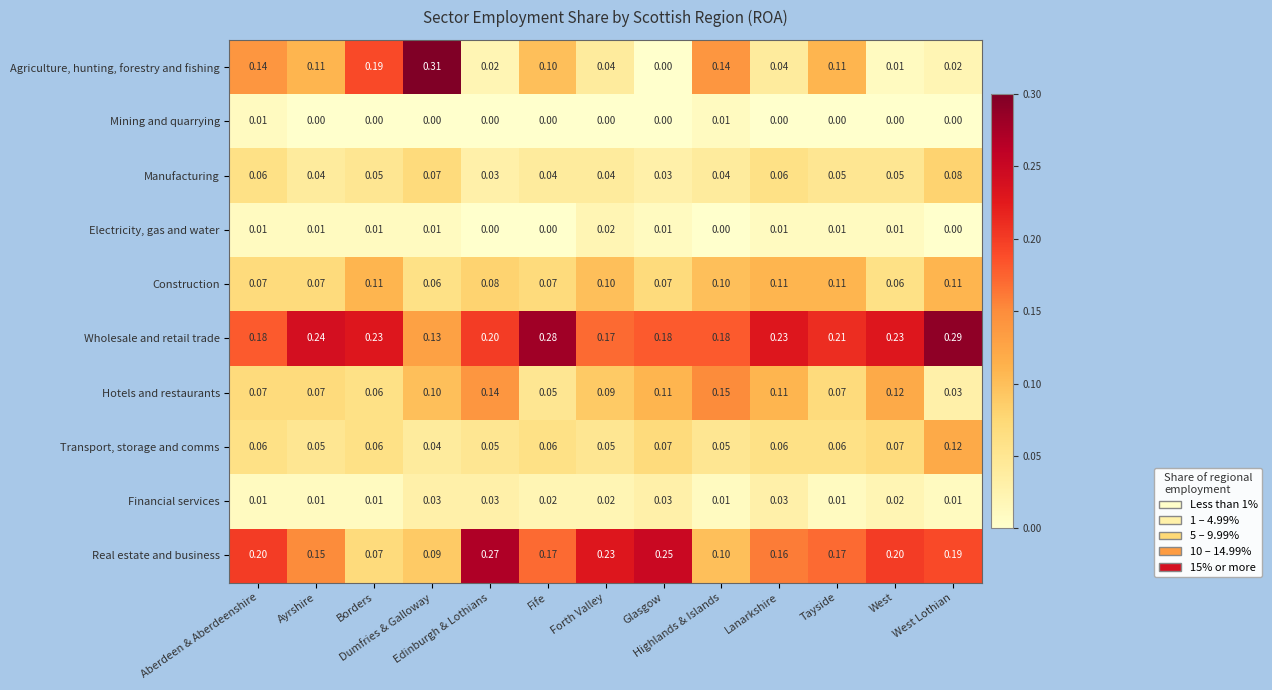

List the series in order of their peak value, lowest first.

Mining and quarrying, Electricity, gas and water, Financial services, Manufacturing, Construction, Transport, storage and comms, Hotels and restaurants, Real estate and business, Wholesale and retail trade, Agriculture, hunting, forestry and fishing